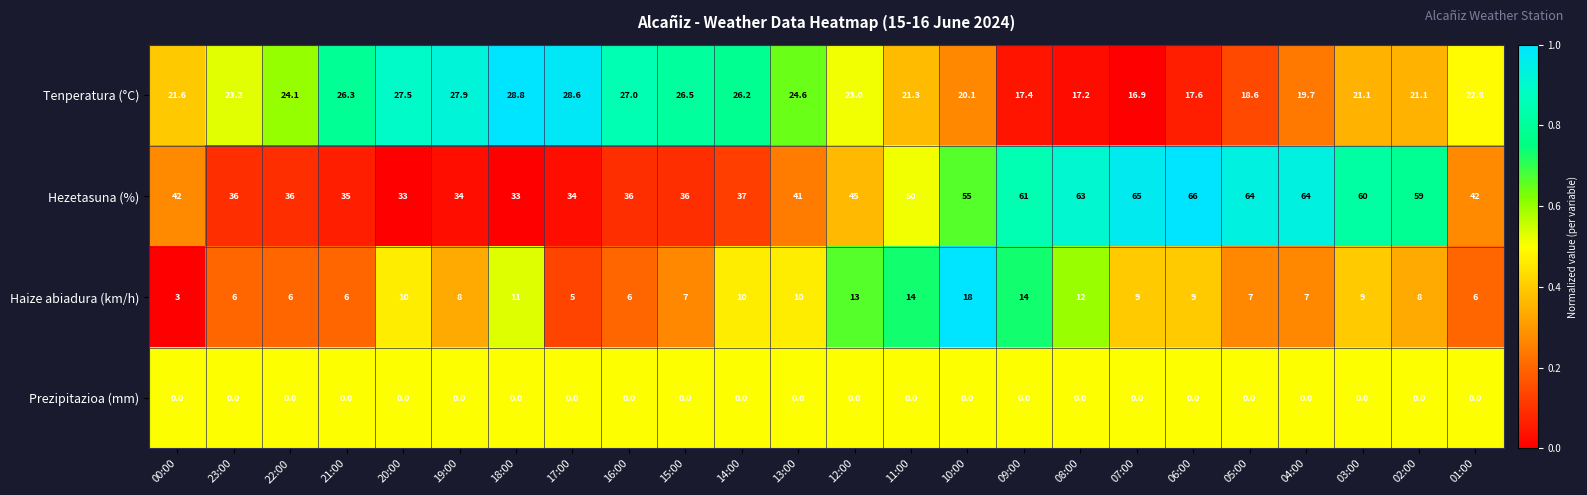

Between 11:00 and 04:00, which series saw the biggest shift?

Hezetasuna (%)